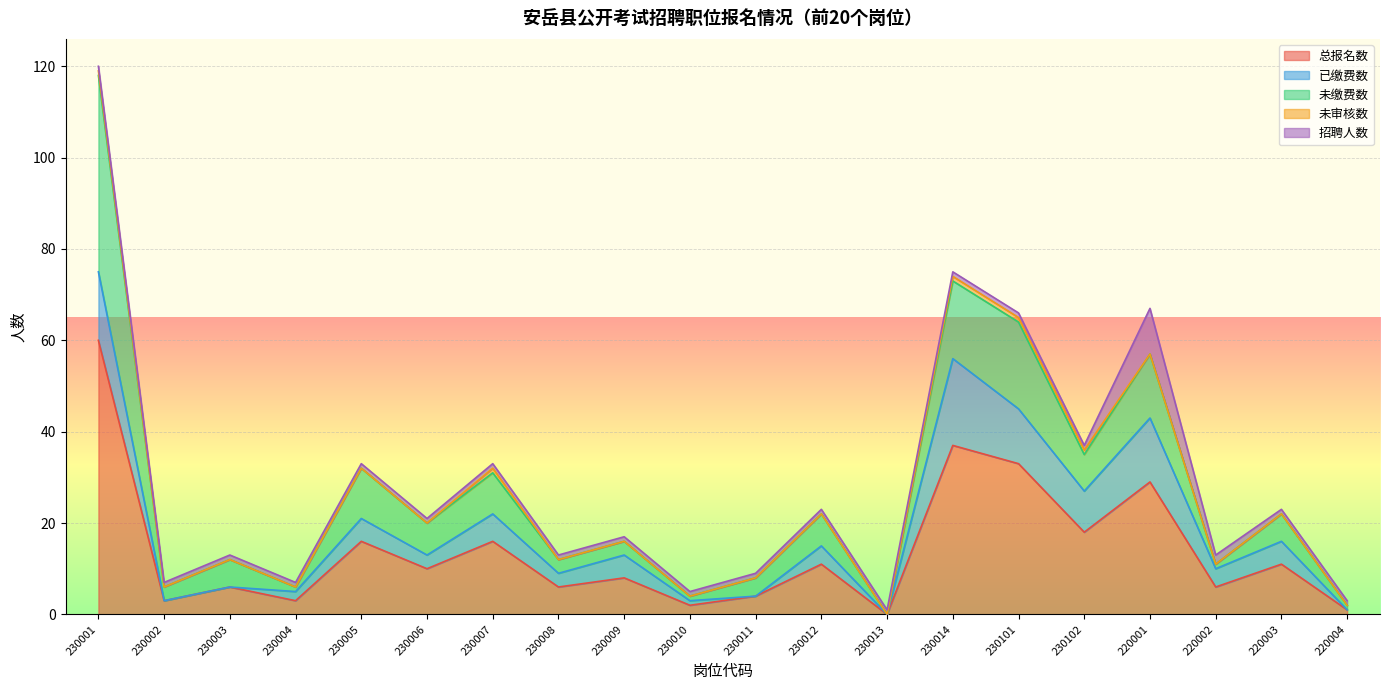

What is the highest value of the 总报名数 series?

60